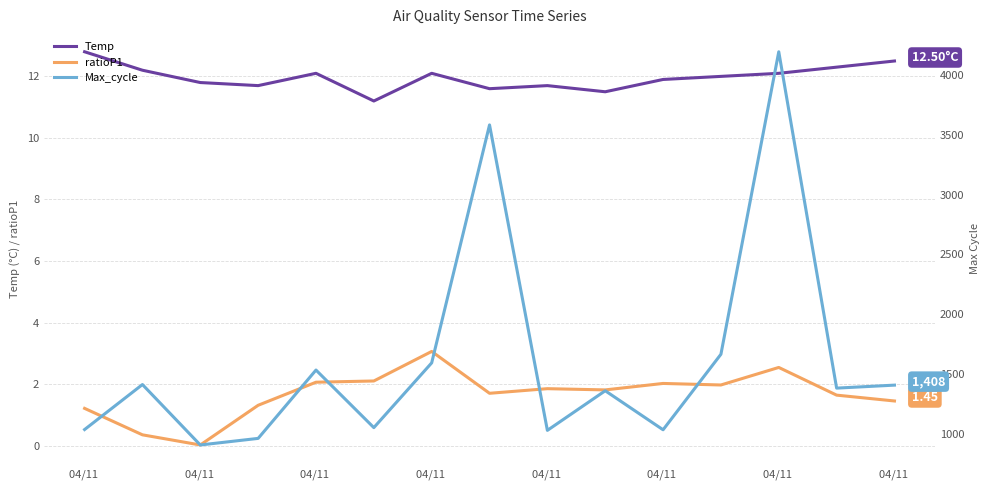

What is the approximate value of ratioP1 at 14?

1.4